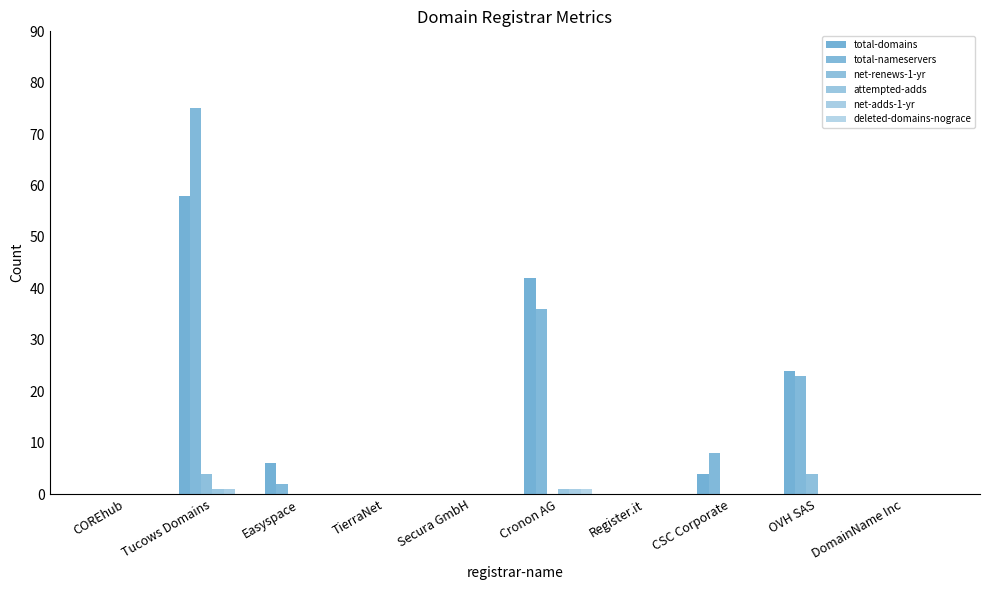

Does the chart contain stacked bars?

No